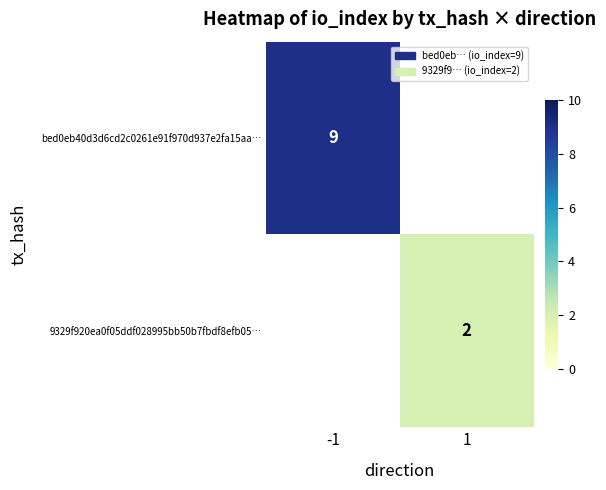

Is the value of bed0eb40d3d6cd2c0261e91f970d937e2fa15aa… at 1 greater than the value of 9329f920ea0f05ddf028995bb50b7fbdf8efb05… at -1?

No